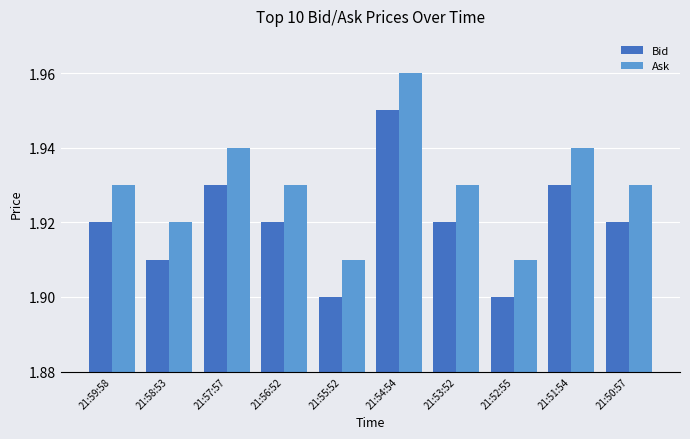

At which category is the sum across all series the highest?

21:54:54